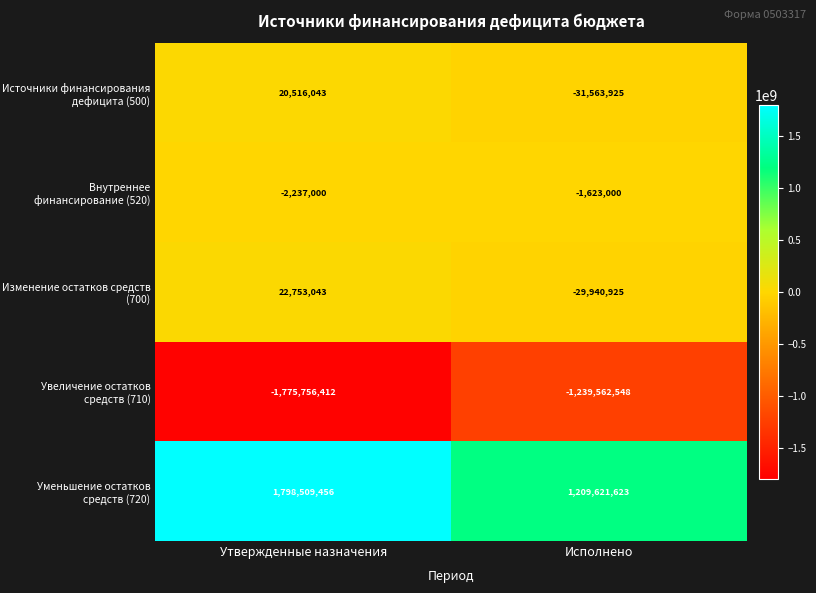

Reading left to right, extract all data points from this chart.

Источники финансирования дефицита (500): 20516043	-31563925
Внутреннее финансирование (520): -2237000	-1623000
Изменение остатков средств (700): 22753043	-29940925
Увеличение остатков средств (710): -1775756412	-1239562548
Уменьшение остатков средств (720): 1798509456	1209621623